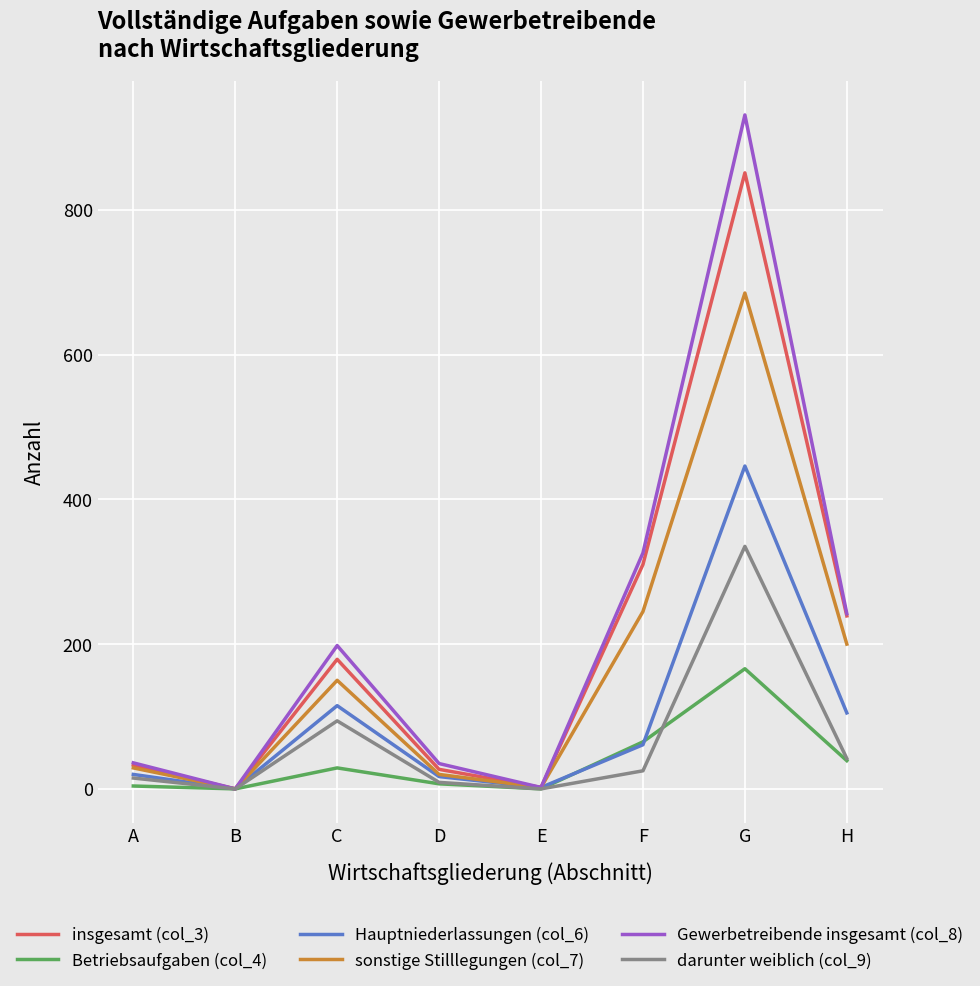

Which category has the highest value across all series?

G